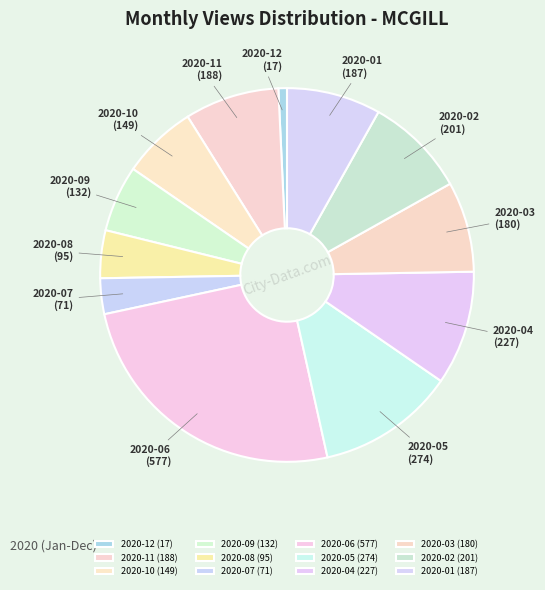

The 2020-09 slice represents 6% of the pie. True or false?

True